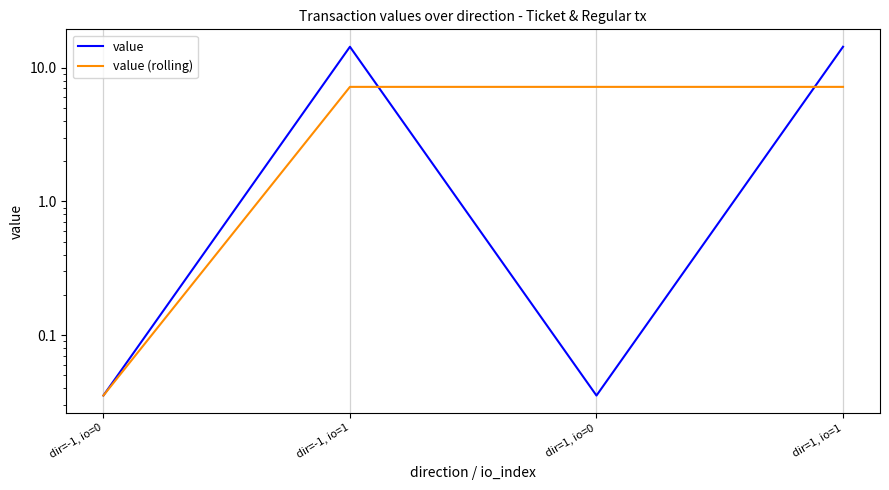

Reading left to right, extract all data points from this chart.

value: 0.0	14.3	0.0	14.3
value (rolling): 0.0	7.2	7.2	7.2